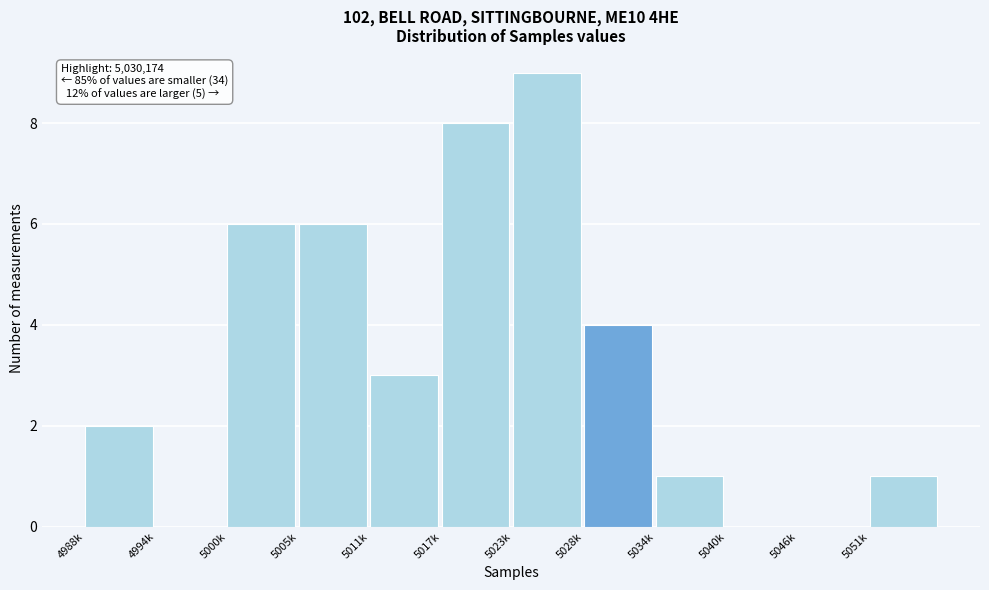

Reading left to right, transcribe all the data shown in this chart.

4988k=2	4994k=0	5000k=6	5005k=6	5011k=3	5017k=8	5023k=9	5028k=4	5034k=1	5040k=0	5046k=0	5051k=1